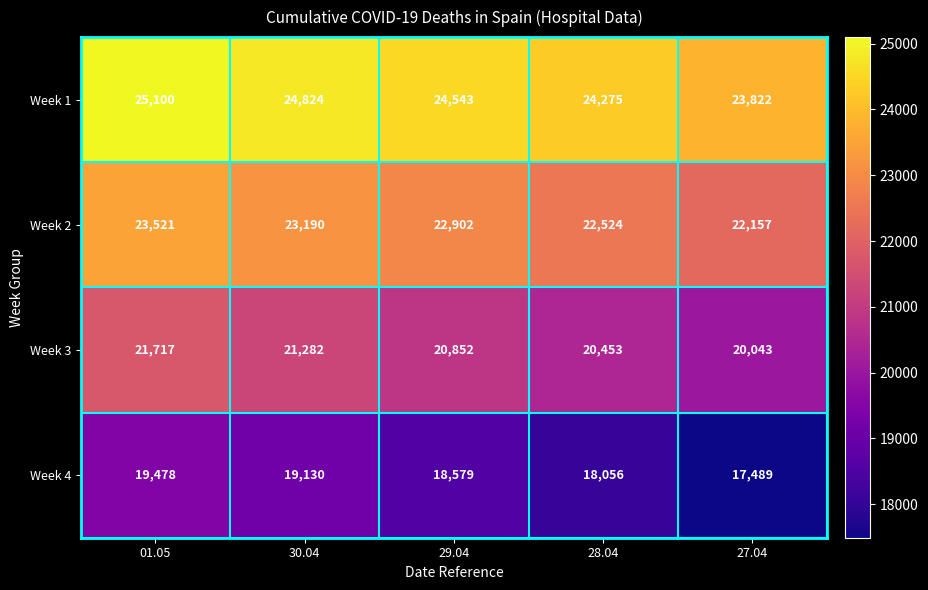

What is the total value across all series at 28.04?

85308